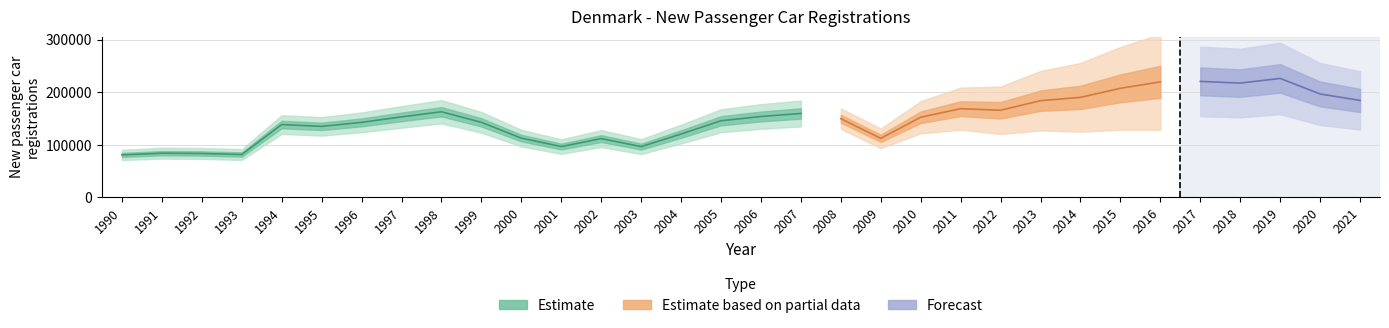

Reading left to right, transcribe all the data shown in this chart.

80913	84224	83651	81691	138648	135191	142811	153223	162932	142848	112822	96780	111988	96692	120603	145856	154012	159705	149797	112429	152538	168849	165809	184075	190364	207541	219761	220711	217487	226375	196803	184513